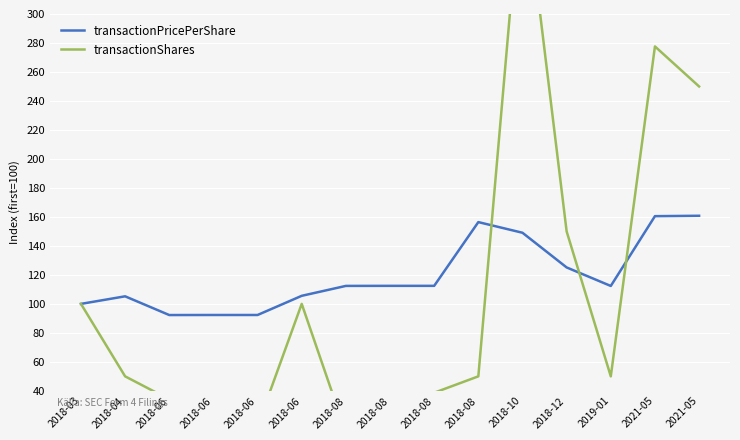

How many categories are shown in the chart?

15